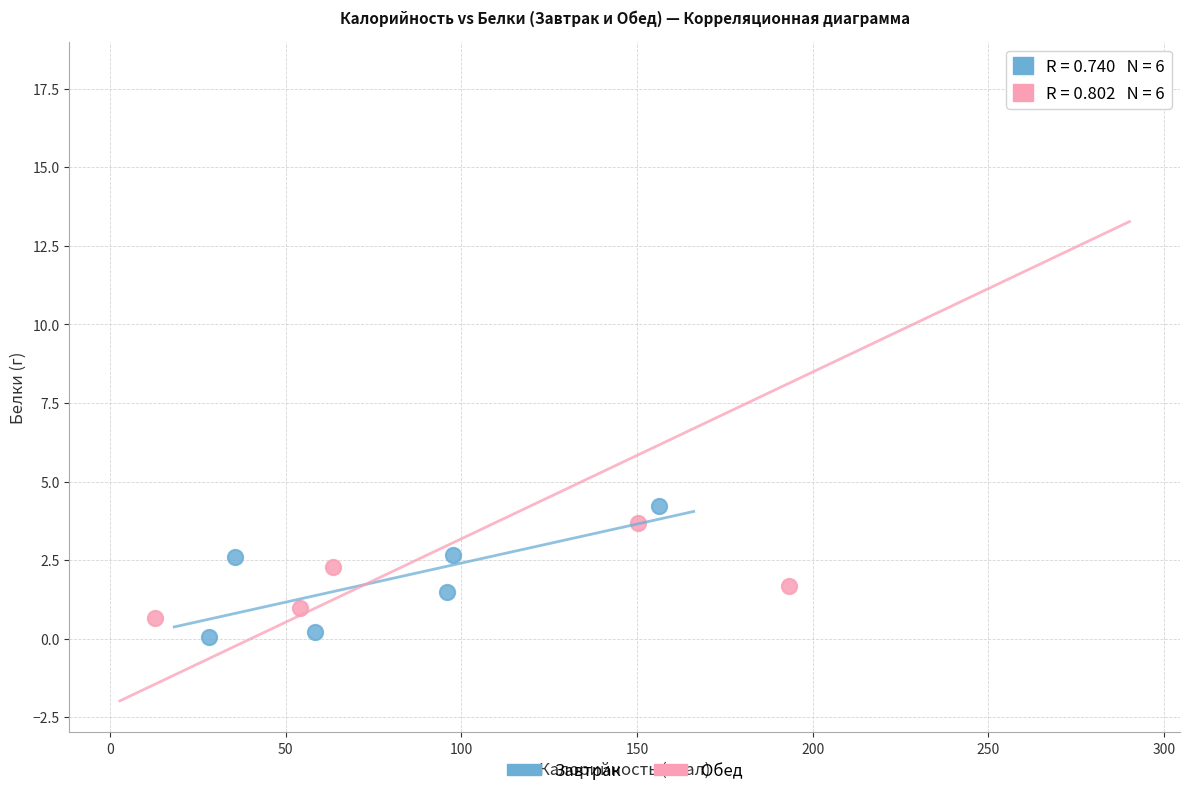

Which series reaches the minimum Y coordinate?

Завтрак